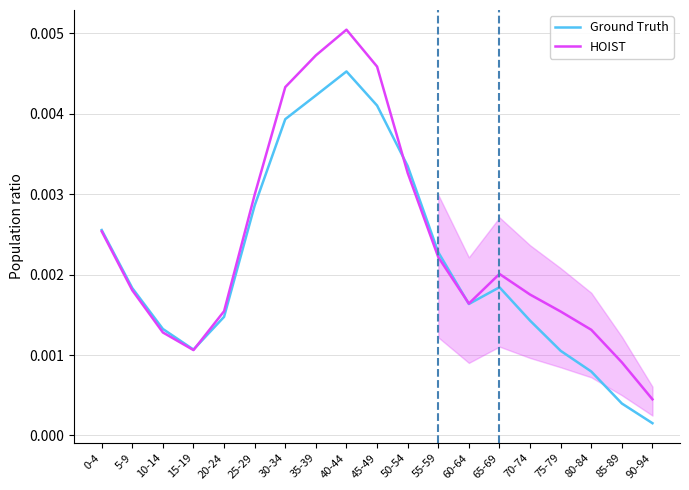

Which category has the lowest value in the Ground Truth series?

90-94